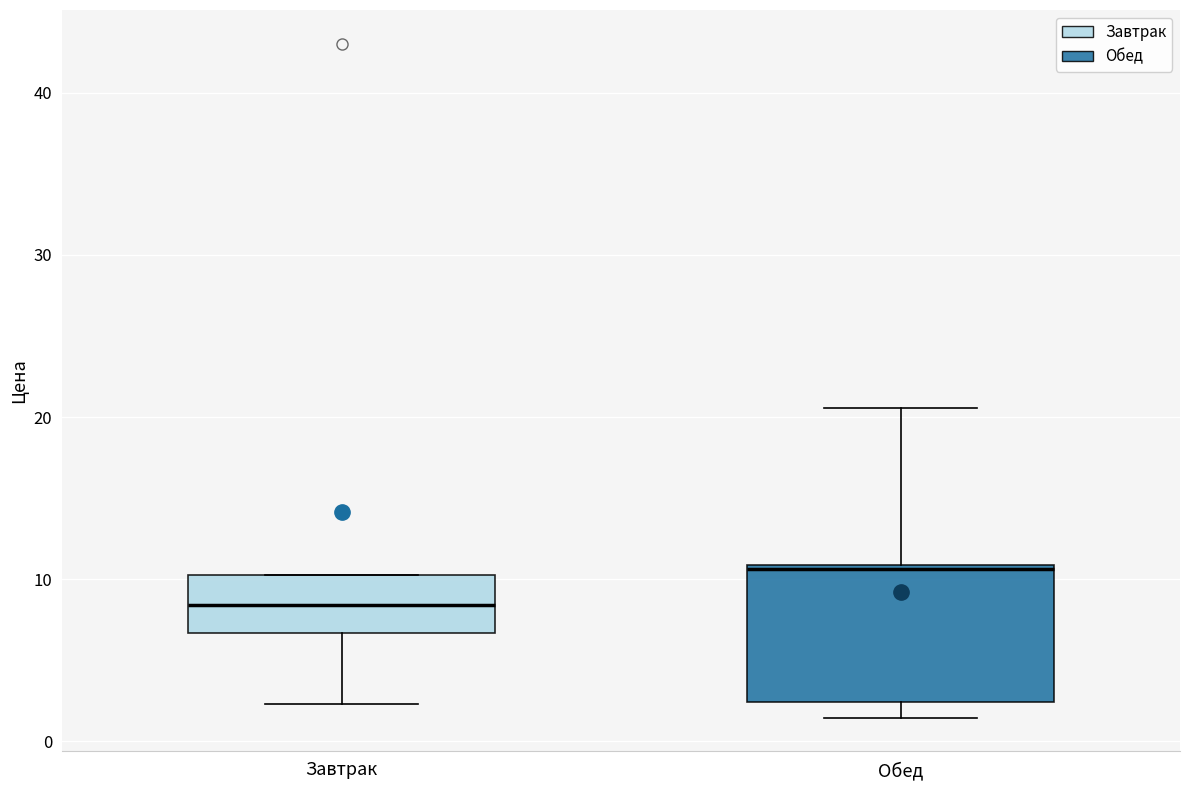

Reading left to right, read every box against the y-axis: the position of its median line, the range the box covers, and the ends of its whiskers. The values are not printed on the chart, so give them approximately, as read against the axis.

Завтрак: median 8, box 7 to 10, whiskers 2 to 10
Обед: median 11, box 2 to 11, whiskers 1 to 21